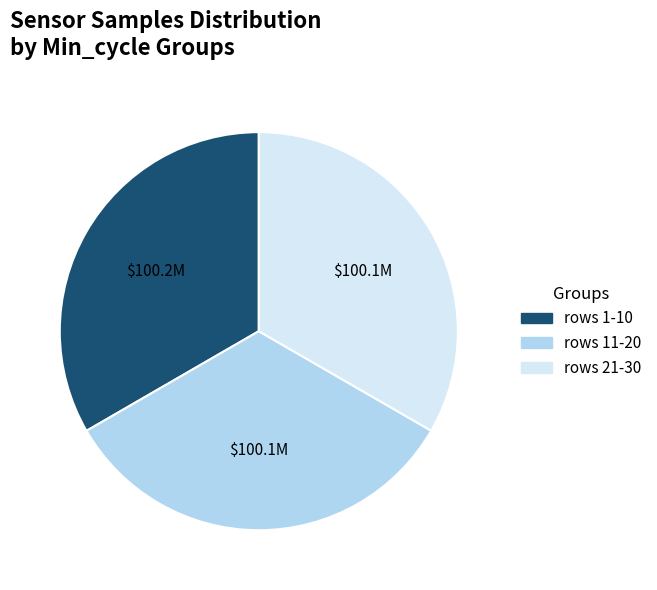

Is there a majority slice in this chart?

No